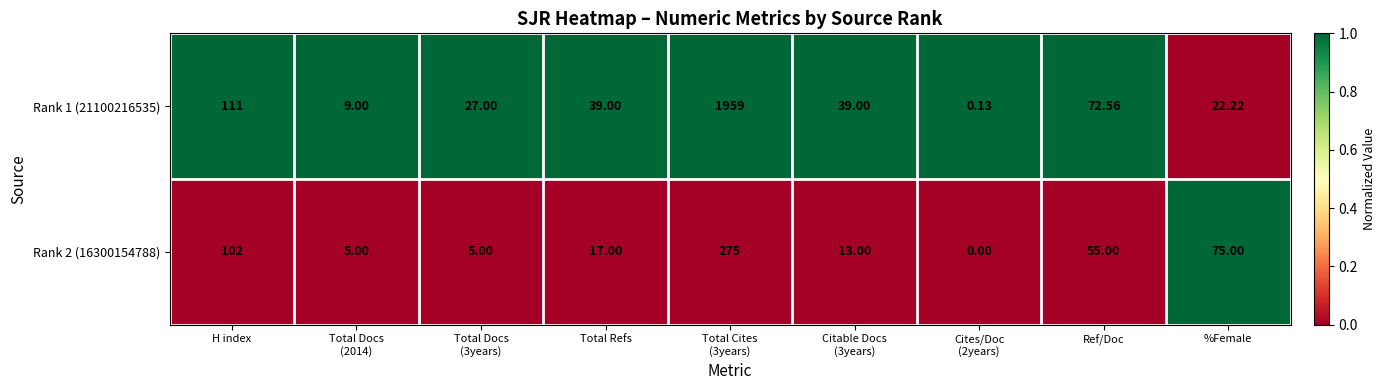

Where does the Rank 1 (21100216535) series first go above 39?

H index